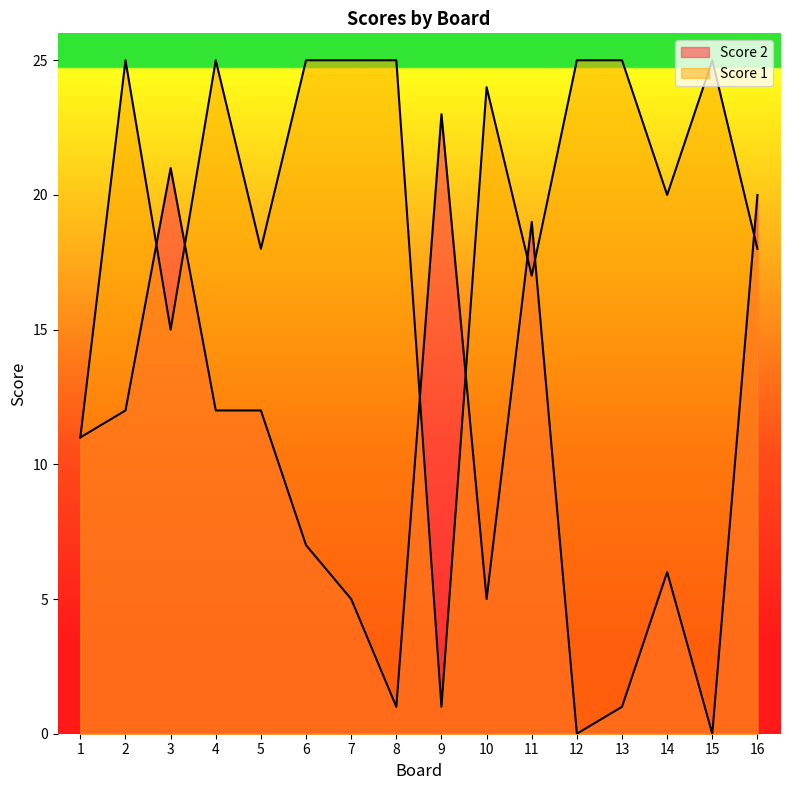

Which has a higher value, 3 or 8?

3